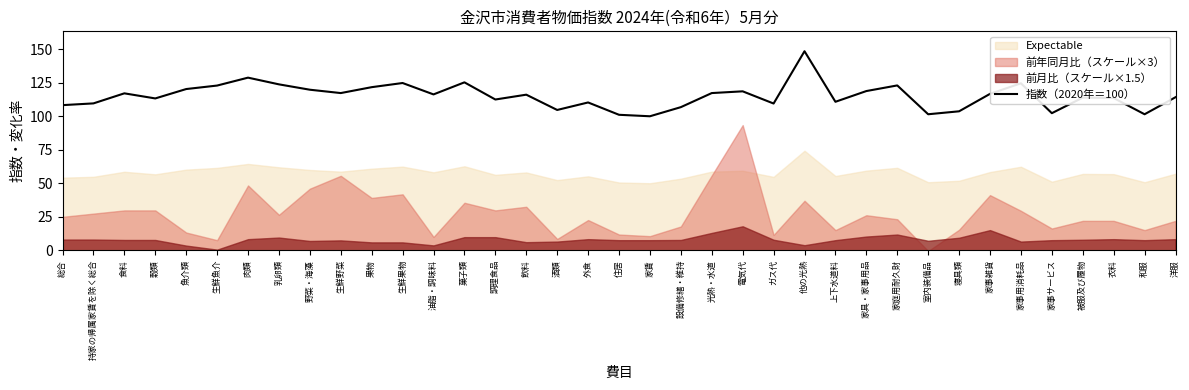

Where is the data nearest to the value 124?

乳卵類